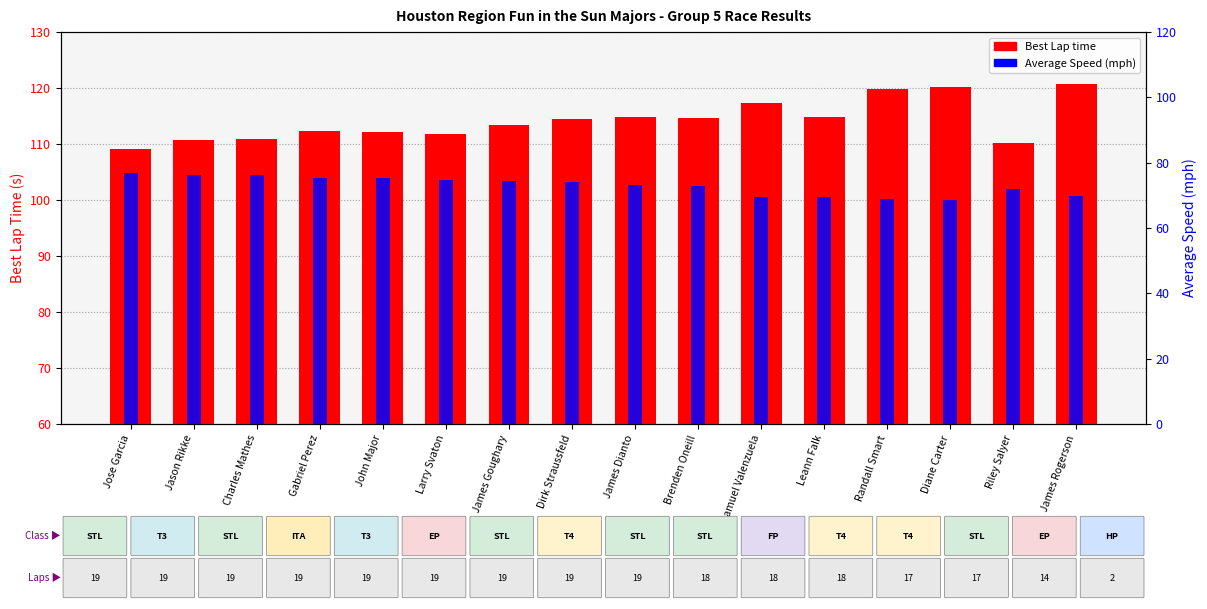

True or false: Best Lap time has a value of 77.3 at James Goughary.

False